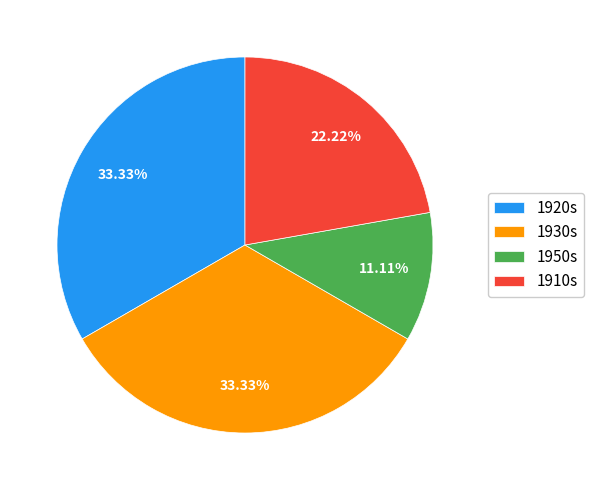

Is there any slice that represents more than half of the pie?

No